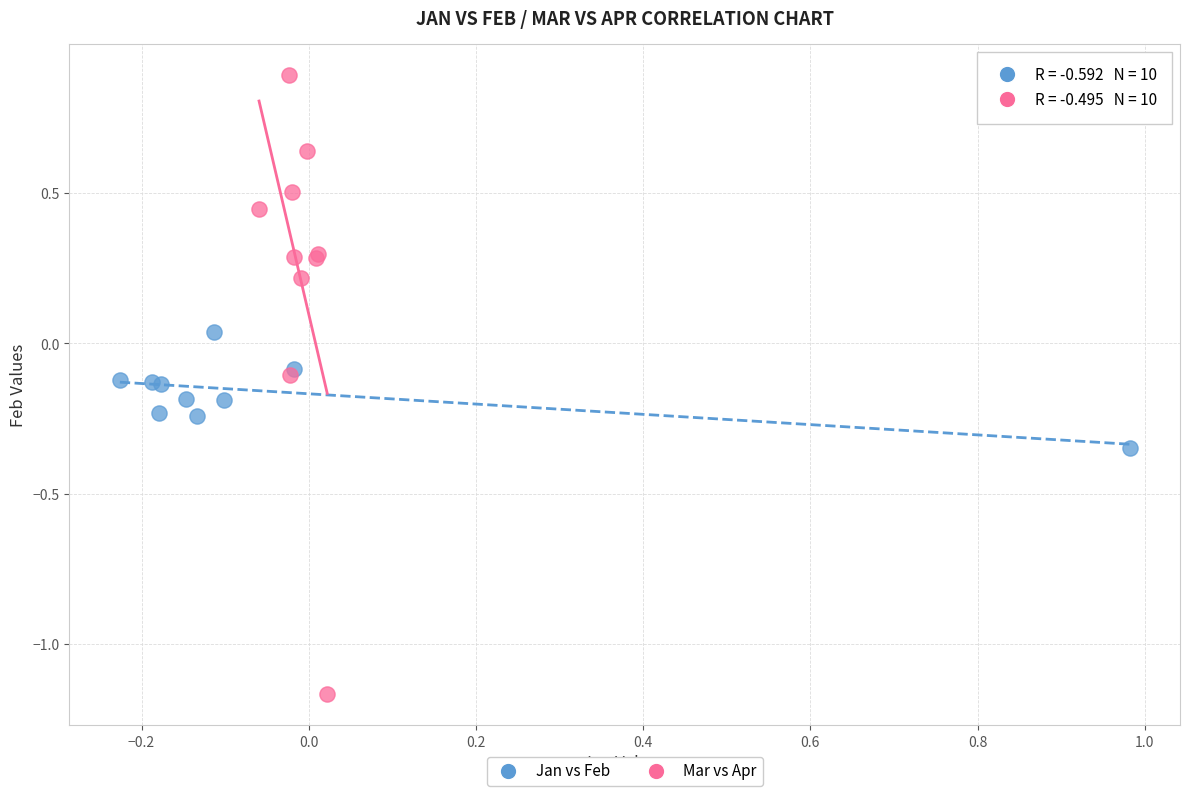

Which series has the largest Y range (max minus min)?

Mar vs Apr